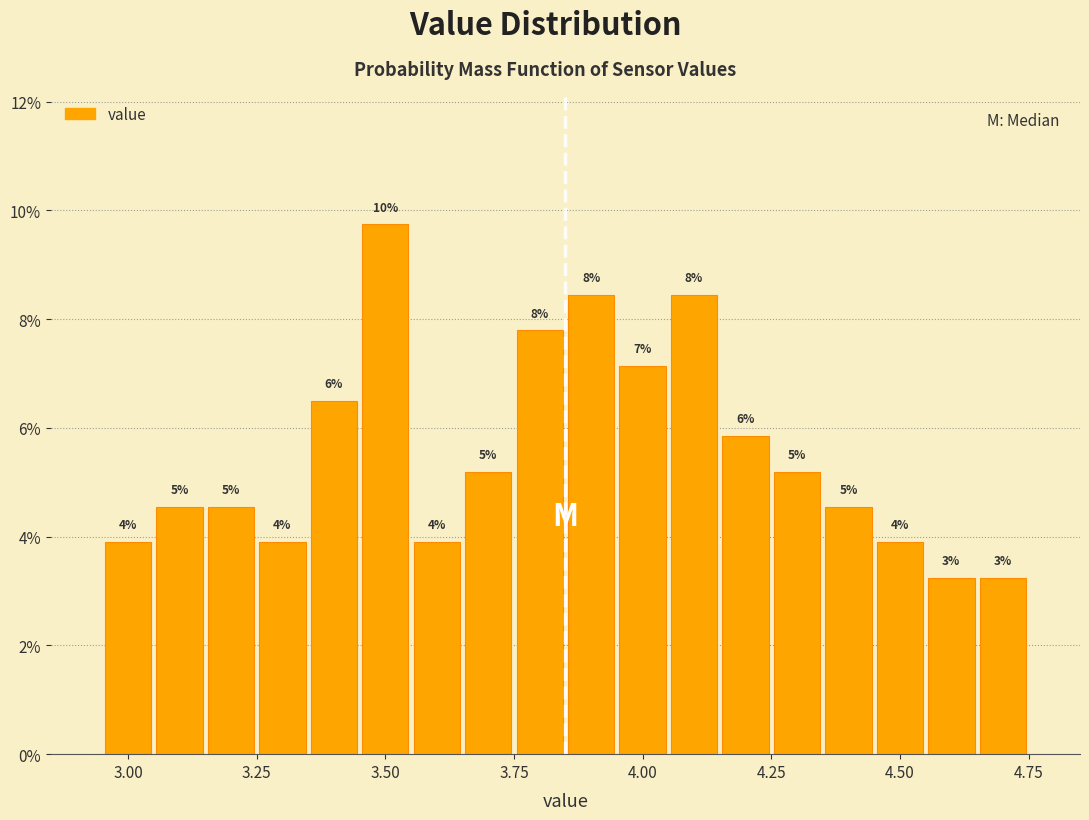

Around what value on the x-axis is the tallest bar? Give the approximate position of its centre, as read against the axis.

3.50